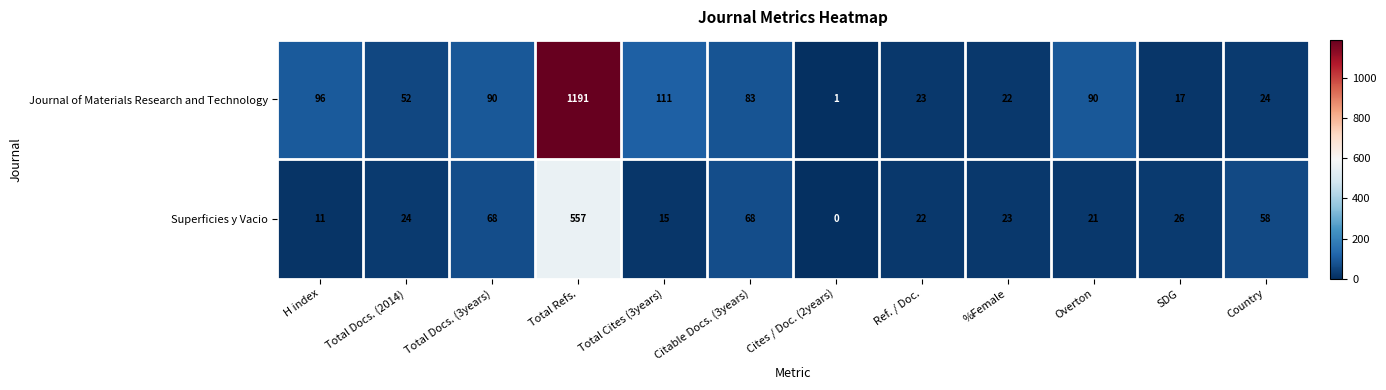

Reading right to left, transcribe all the data shown in this chart.

Journal of Materials Research and Technology: 24	17	90	22	23	1	83	111	1191	90	52	96
Superficies y Vacio: 58	26	21	23	22	0	68	15	557	68	24	11